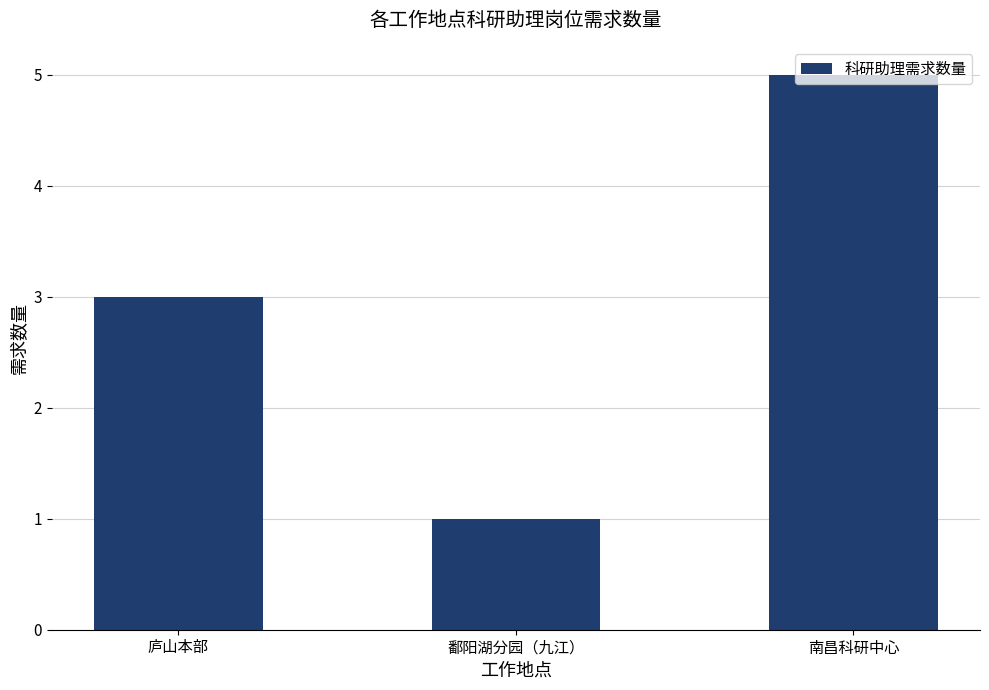

What is the change in value from 庐山本部 to 鄱阳湖分园（九江）?

-2